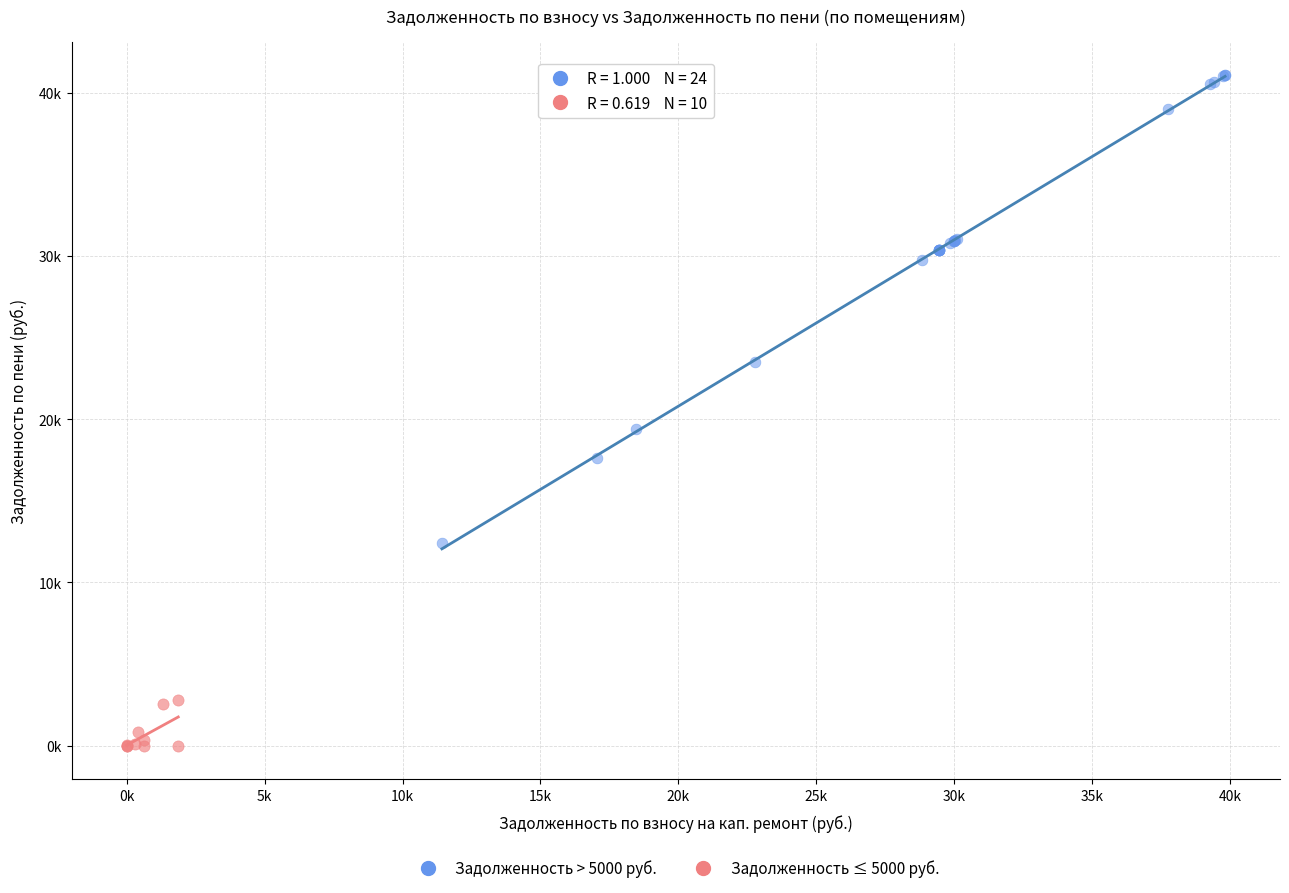

What are all the series names shown in the legend?

Задолженность > 5000 руб., Задолженность ≤ 5000 руб.